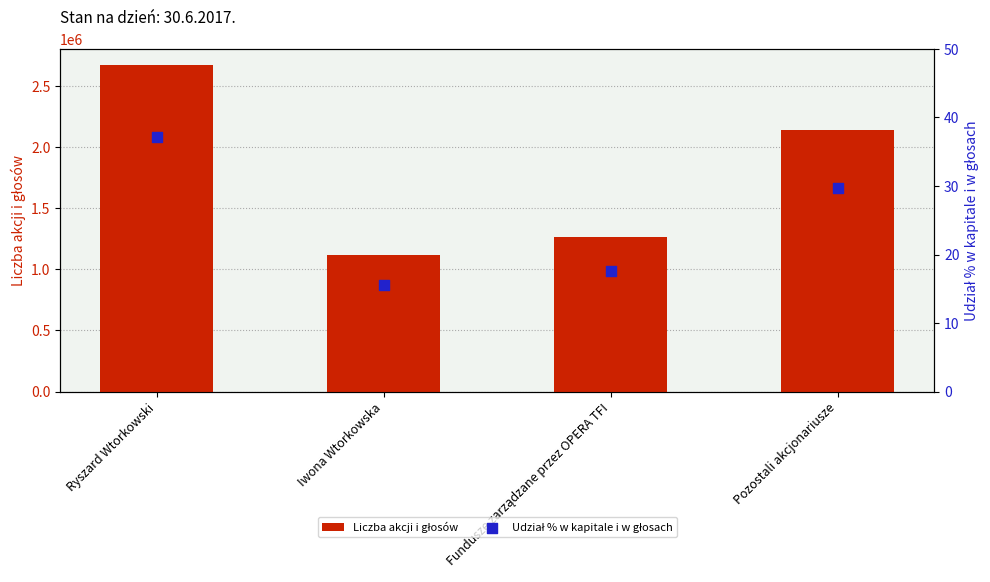

At how many categories does at least one series exceed 170721?

4